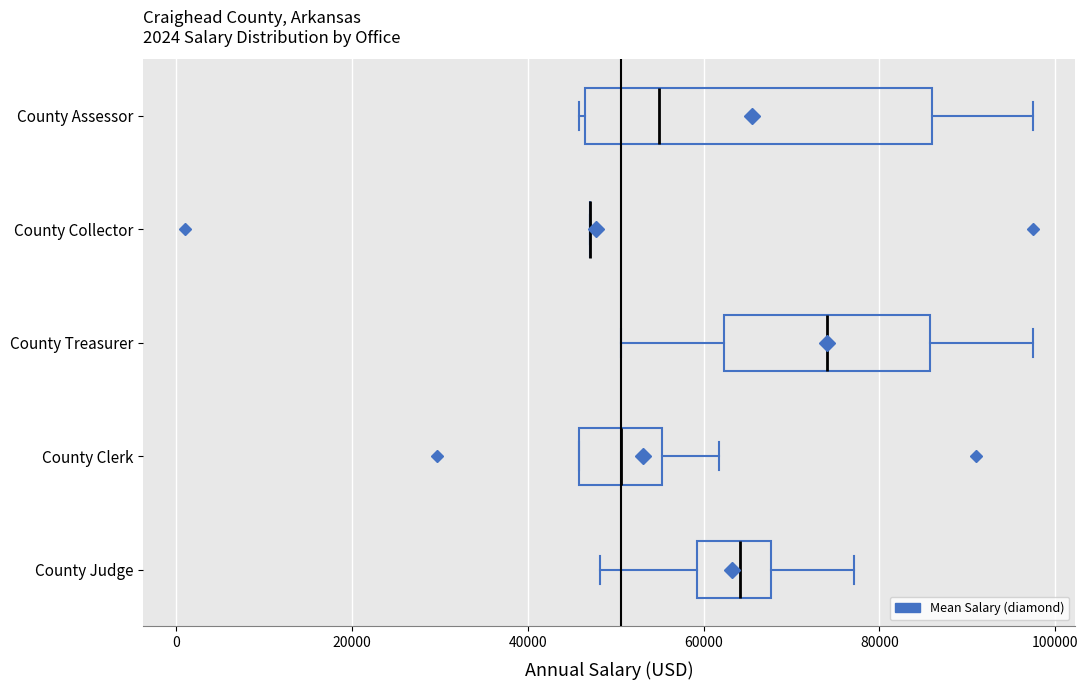

Where does the median line of the box for County Judge sit on the x-axis? The values are not printed on the chart, so give them approximately, as read against the axis.

64000